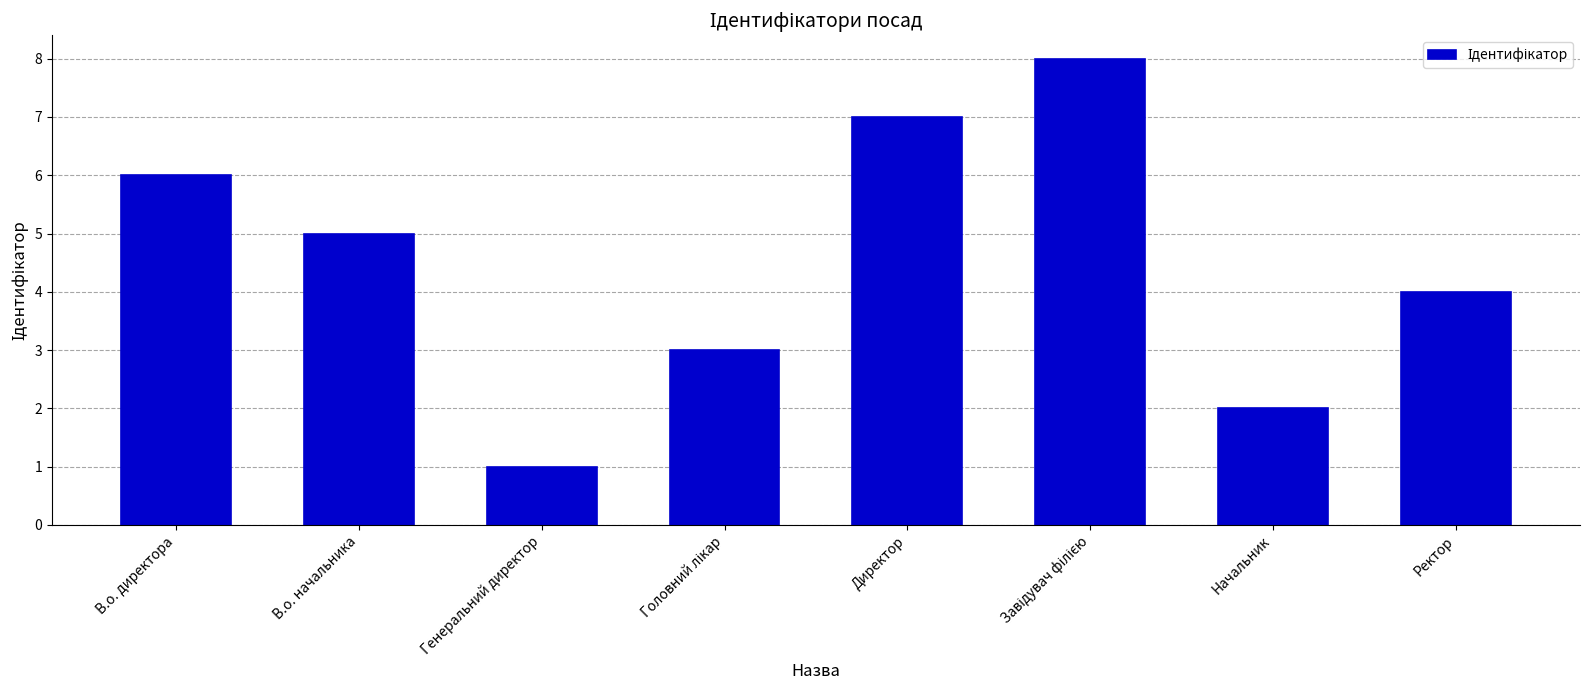

The chart shows a value of 2 at Ректор. True or false?

False